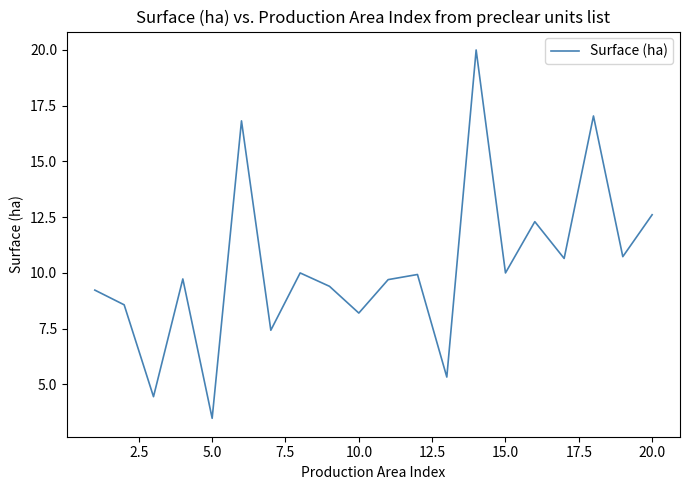

What is the minimum value shown in the chart?

3.5